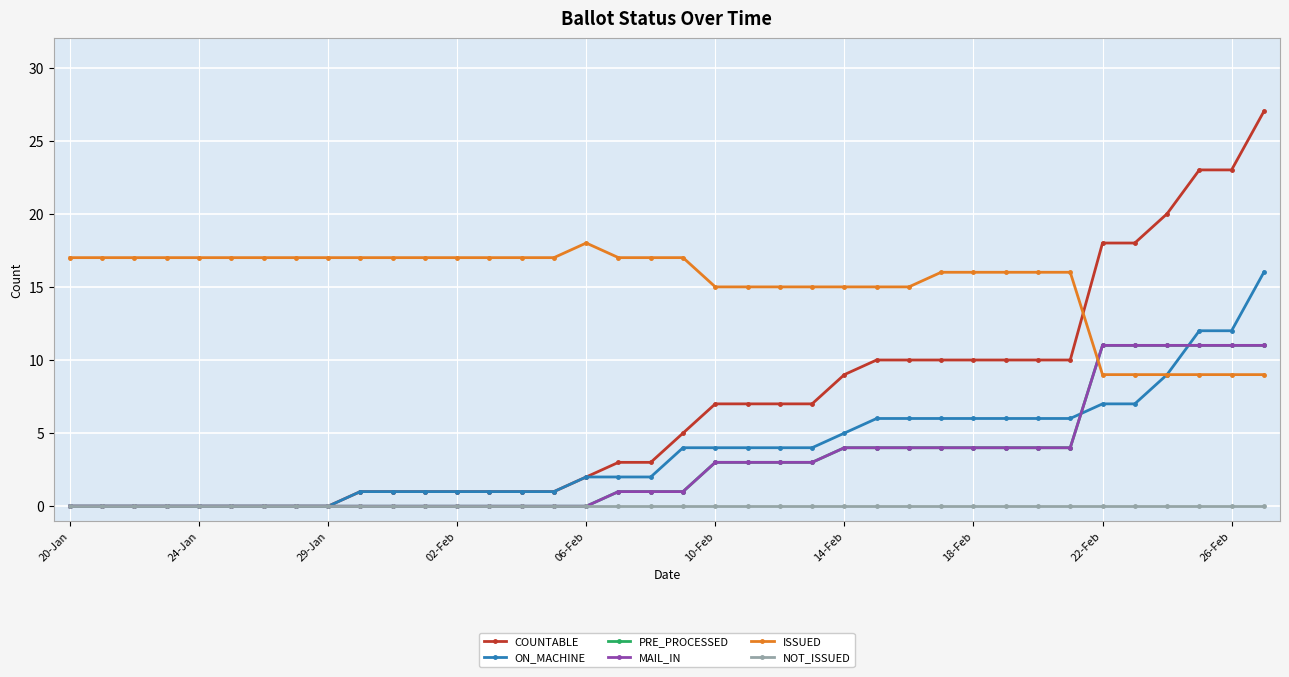

Does the chart have visible grid lines?

Yes